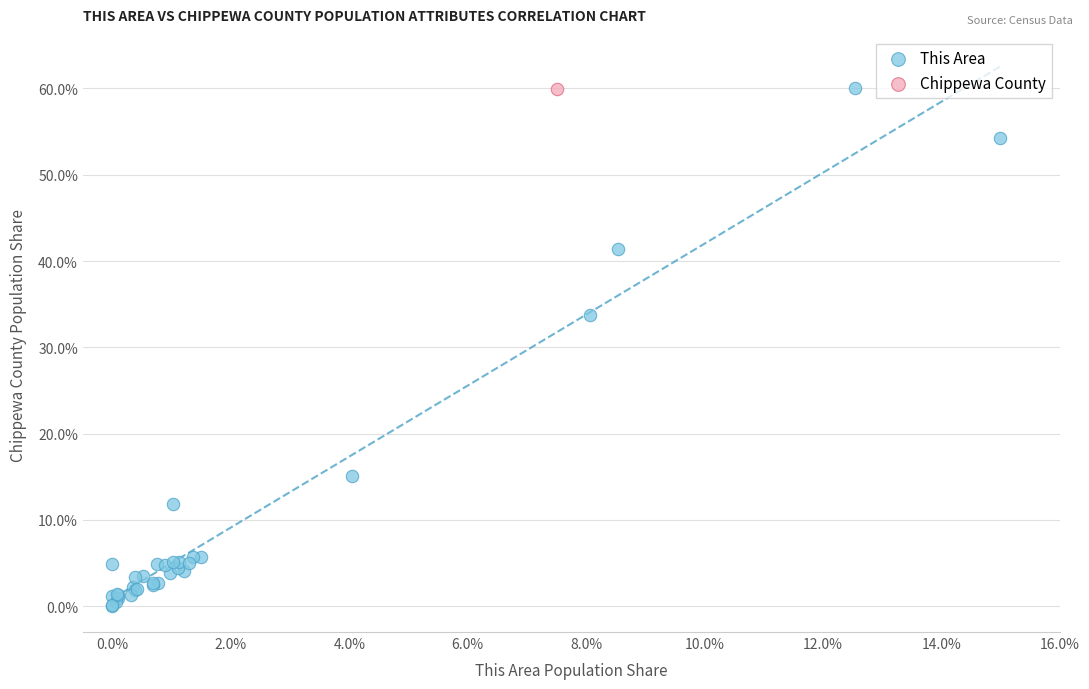

What are all the series names shown in the legend?

This Area, Chippewa County